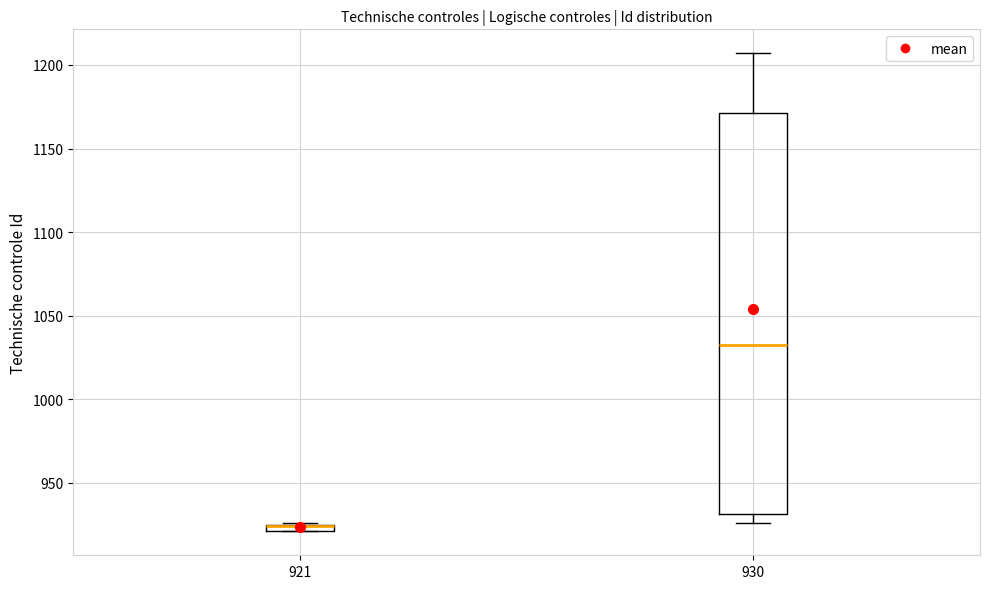

Which box is the tallest, from its lower edge to its upper edge?

930